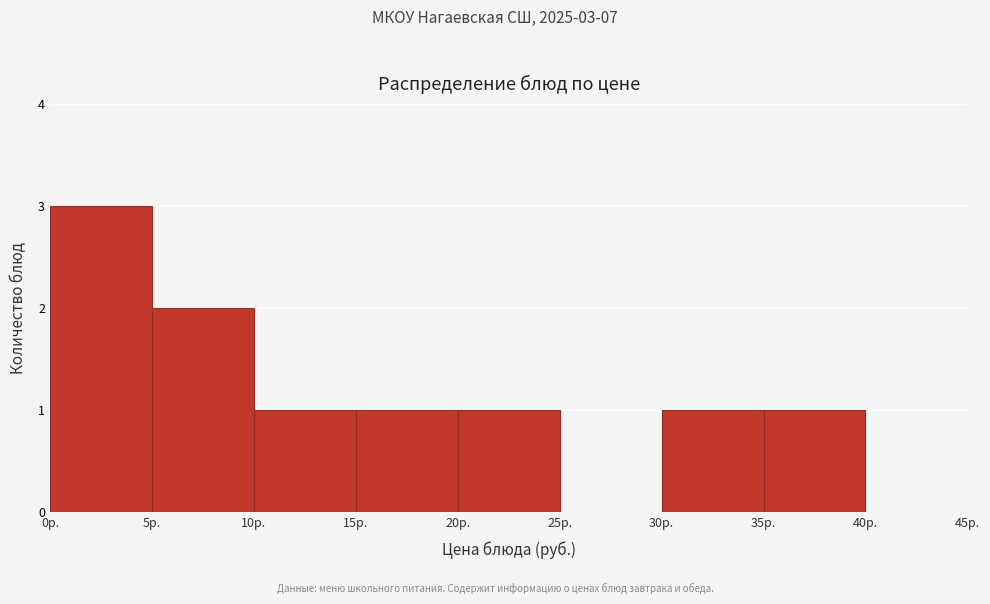

Over which range of the x-axis is the bar tallest?

0 to 5